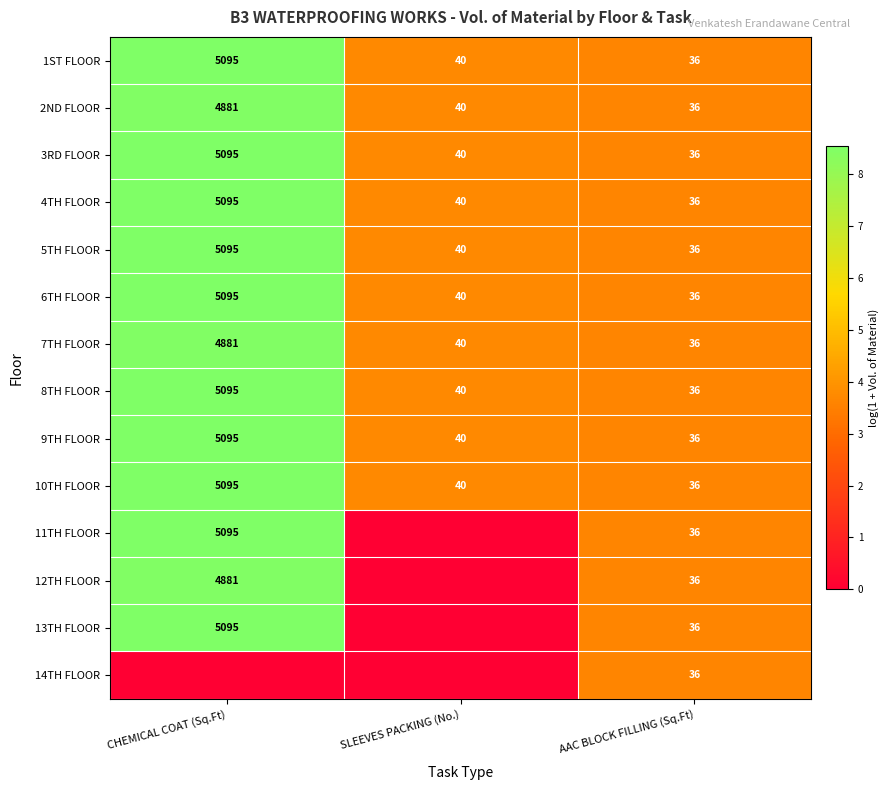

What is the approximate value of 10TH FLOOR at AAC BLOCK FILLING (Sq.Ft)?

36